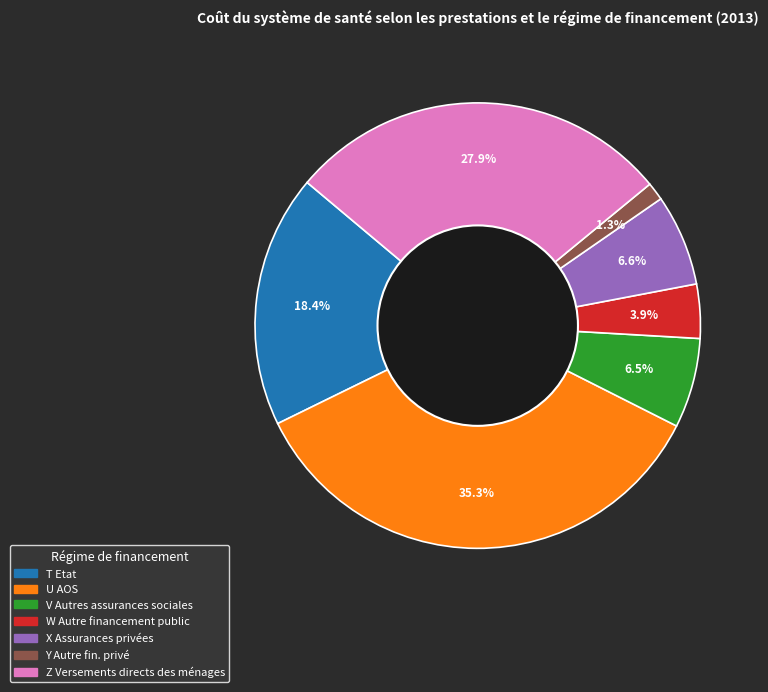

Count the number of slices in the pie.

7